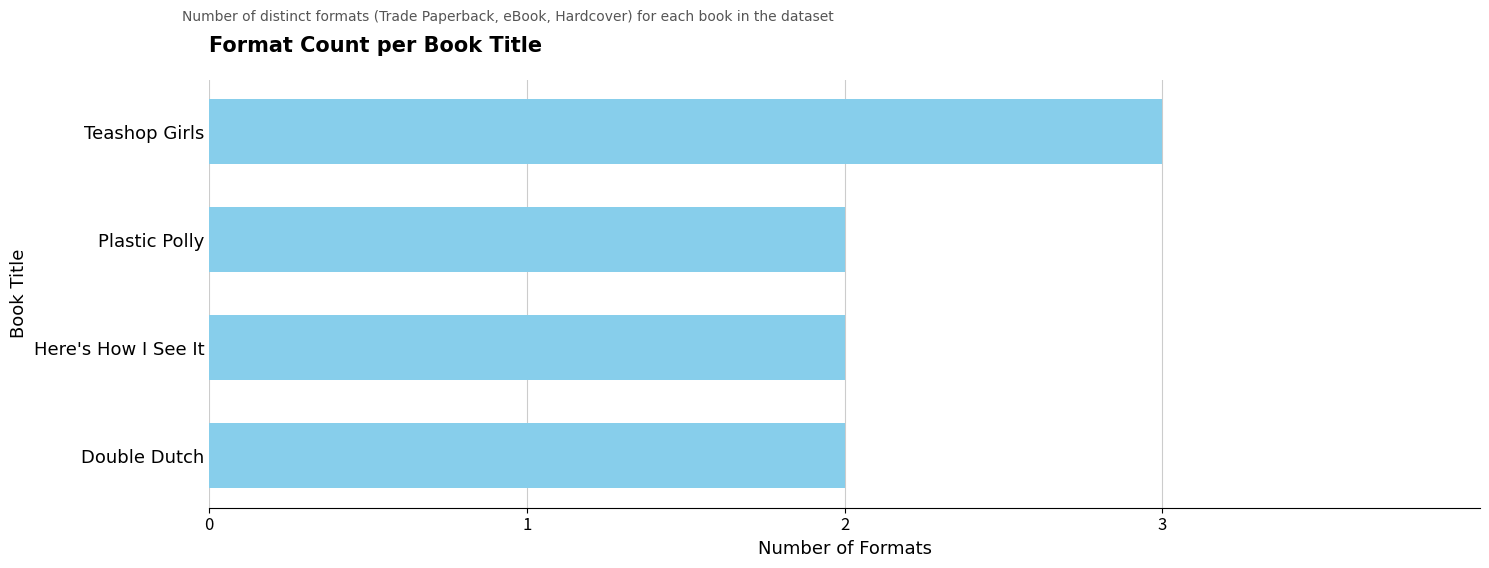

The chart shows a value of 2 at Plastic Polly. True or false?

True